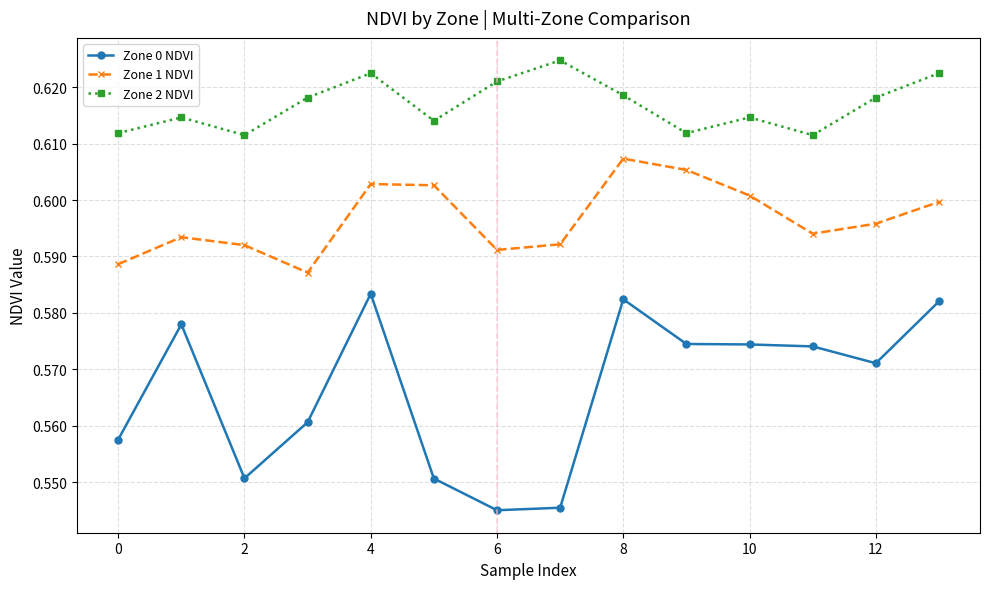

True or false: Zone 1 NDVI has more than 1 points higher than both neighbors.

True